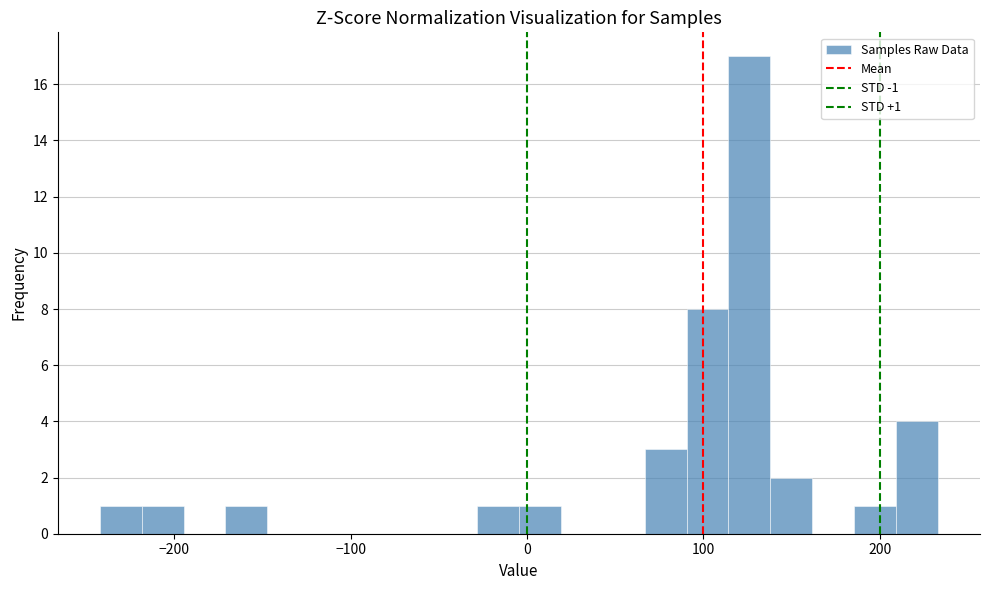

Read against the x-axis, roughly where is the centre of the tallest bar?

130